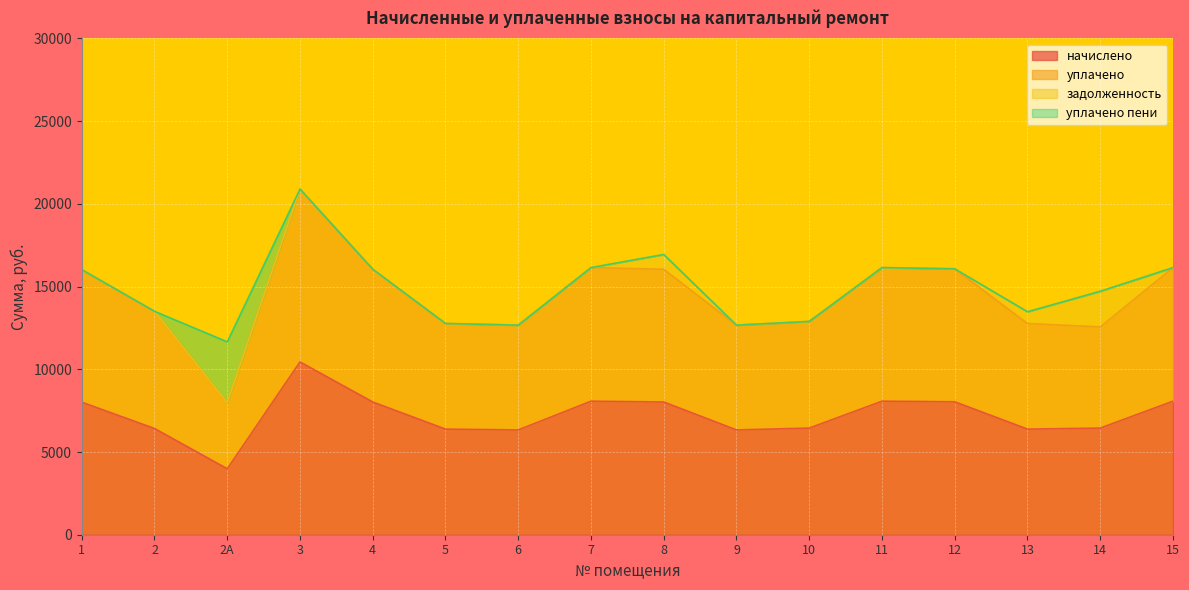

Which category has the lowest value in the начислено series?

2А